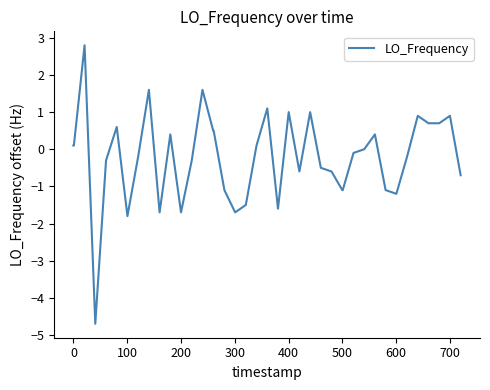

What is the difference between the maximum and minimum values?

7.5